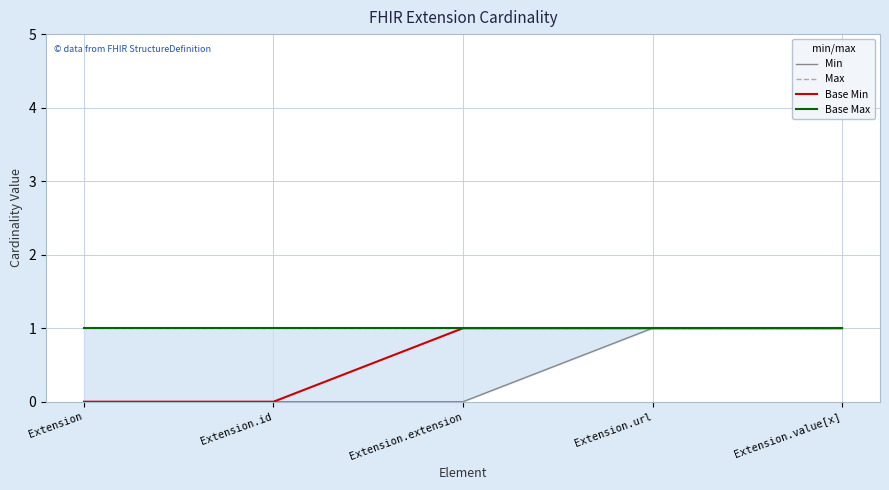

Which series changed the most between Extension.url and Extension.value[x]?

Min